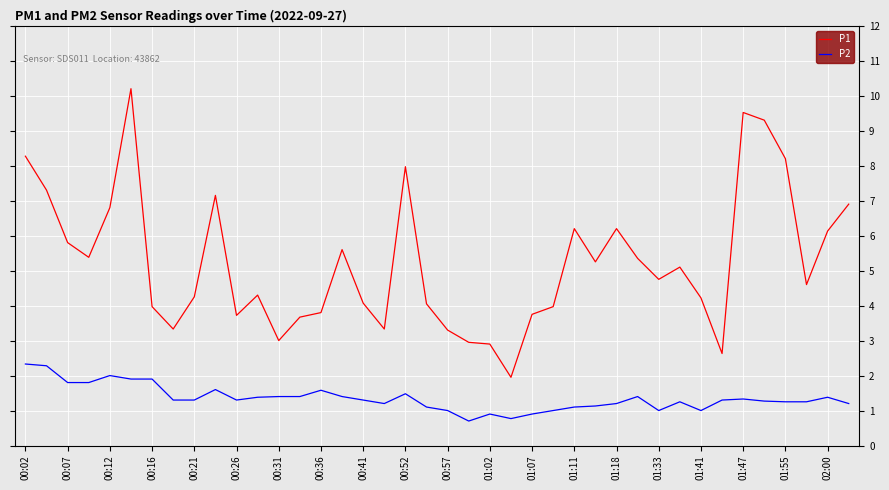

List the series in order of their overall mean, lowest first.

P2, P1